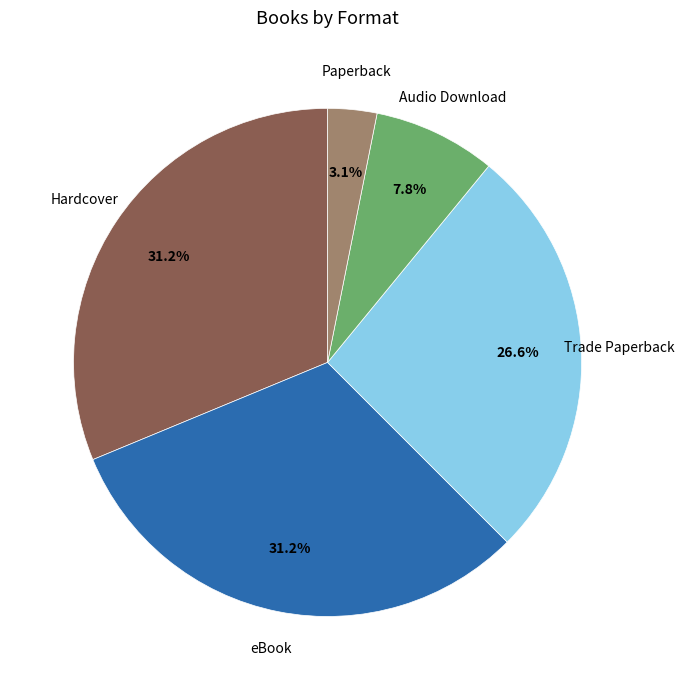

Which slice is the smallest?

Paperback